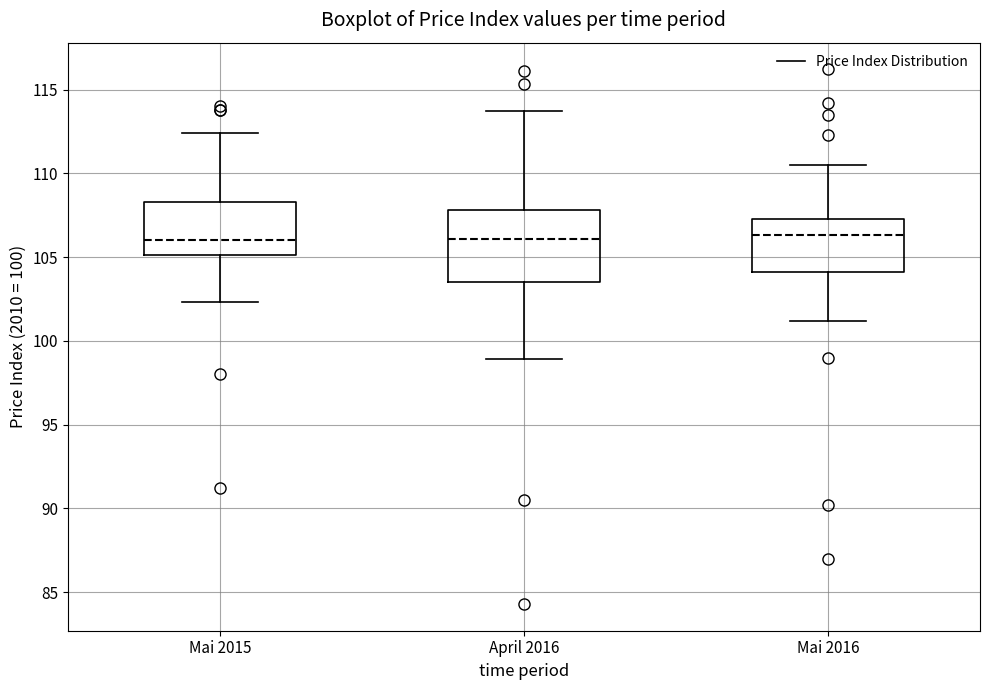

Reading left to right, transcribe this box plot: for each box, give where its median line is, the range the box spans, and where its two whiskers end, as read against the y-axis. The values are not printed on the chart, so give them approximately, as read against the axis.

Mai 2015: median 106.0, box 105.0 to 108.5, whiskers 102.5 to 112.5
April 2016: median 106.0, box 103.5 to 108.0, whiskers 99.0 to 113.5
Mai 2016: median 106.5, box 104.0 to 107.5, whiskers 101.0 to 110.5